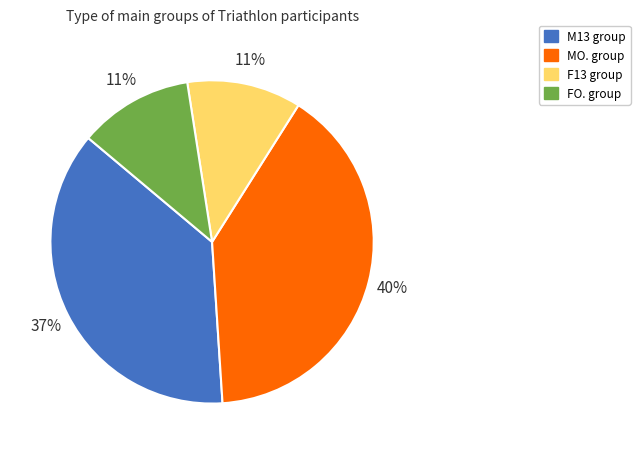

Does any single category account for the majority?

No